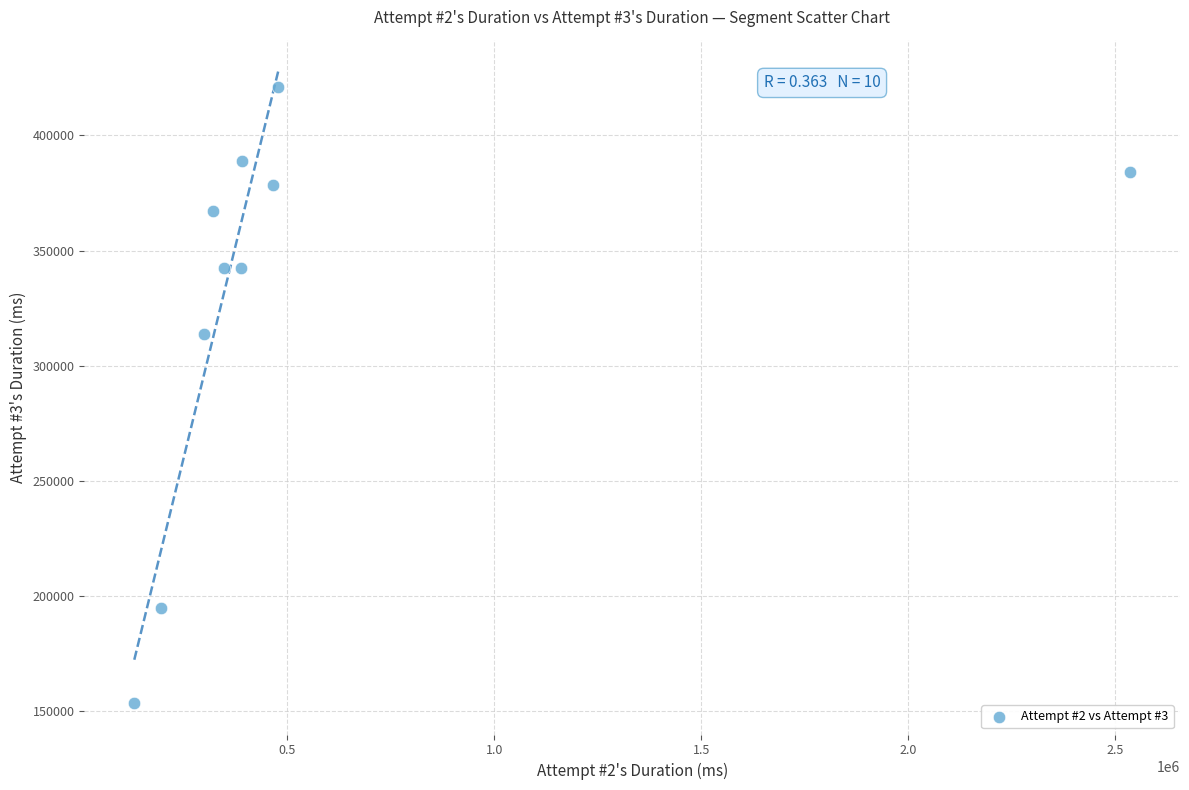

What is the range of X values (max minus min)?

2404426